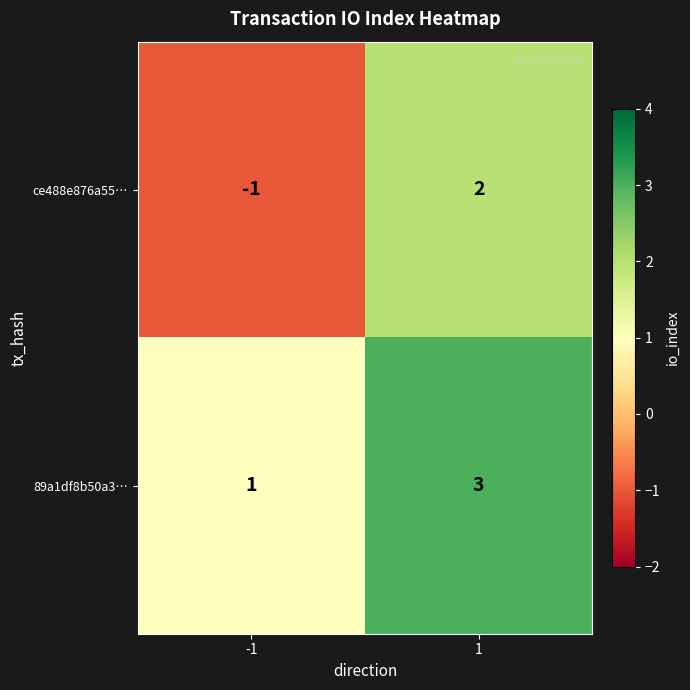

Is it true that ce488e876a55… equals -1 at -1?

True